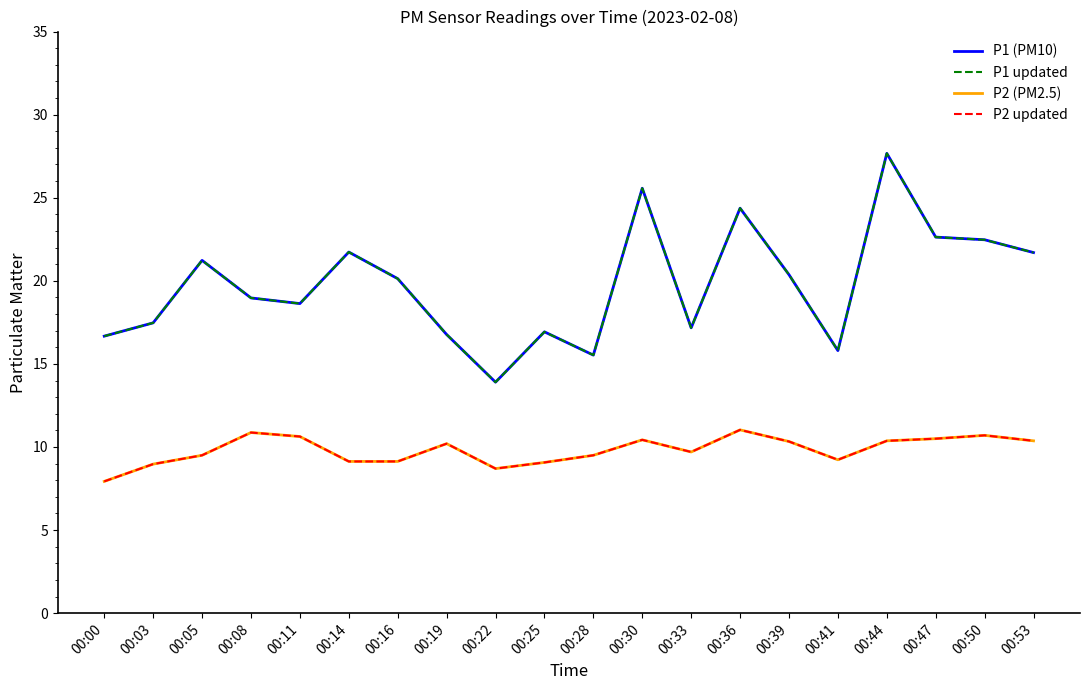

Reading left to right, list all the values displayed in this chart.

P1 (PM10): 00:00=16.7	00:03=17.5	00:05=21.2	00:08=19.0	00:11=18.6	00:14=21.7	00:16=20.1	00:19=16.8	00:22=13.9	00:25=16.9	00:28=15.5	00:30=25.6	00:33=17.2	00:36=24.4	00:39=20.4	00:41=15.8	00:44=27.7	00:47=22.6	00:50=22.5	00:53=21.7
P1 updated: 00:00=16.7	00:03=17.5	00:05=21.2	00:08=19.0	00:11=18.6	00:14=21.7	00:16=20.1	00:19=16.8	00:22=13.9	00:25=16.9	00:28=15.5	00:30=25.6	00:33=17.2	00:36=24.4	00:39=20.4	00:41=15.8	00:44=27.7	00:47=22.6	00:50=22.5	00:53=21.7
P2 (PM2.5): 00:00=7.9	00:03=9.0	00:05=9.5	00:08=10.9	00:11=10.6	00:14=9.1	00:16=9.1	00:19=10.2	00:22=8.7	00:25=9.1	00:28=9.5	00:30=10.4	00:33=9.7	00:36=11.0	00:39=10.3	00:41=9.2	00:44=10.4	00:47=10.5	00:50=10.7	00:53=10.4
P2 updated: 00:00=7.9	00:03=9.0	00:05=9.5	00:08=10.9	00:11=10.6	00:14=9.1	00:16=9.1	00:19=10.2	00:22=8.7	00:25=9.1	00:28=9.5	00:30=10.4	00:33=9.7	00:36=11.0	00:39=10.3	00:41=9.2	00:44=10.4	00:47=10.5	00:50=10.7	00:53=10.4